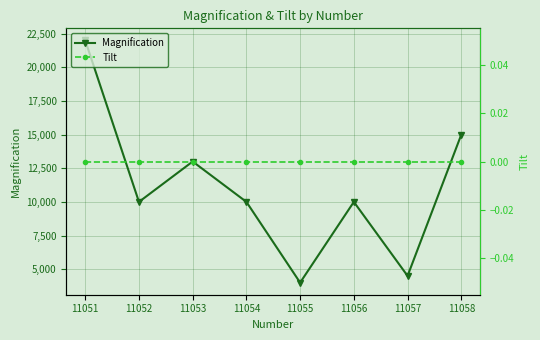

How many values in the Magnification series are below 10000?

2